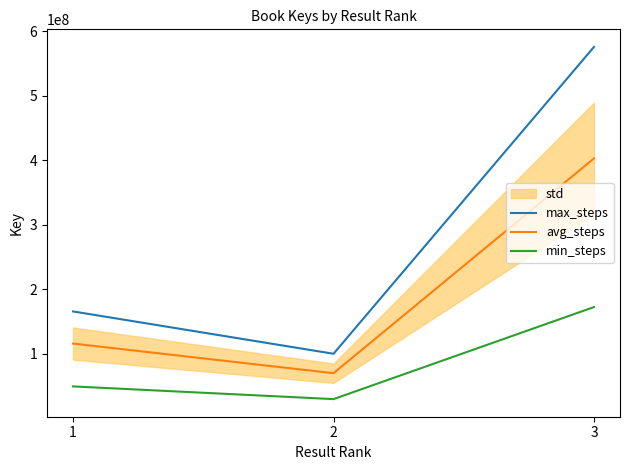

What are all the series names shown in the legend?

max_steps, avg_steps, min_steps